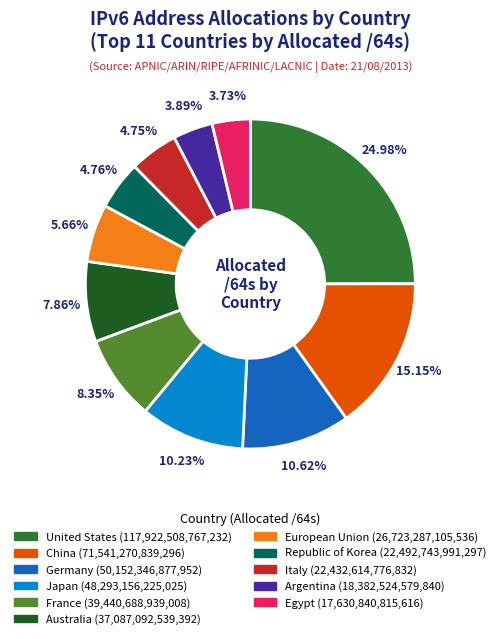

Which category has the biggest portion of the pie?

United States